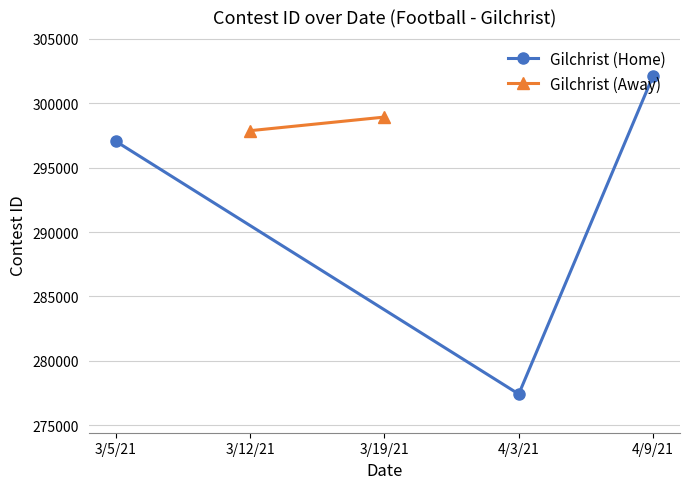

The value of Gilchrist (Home) at 3/5/21 is 297055. True or false?

True